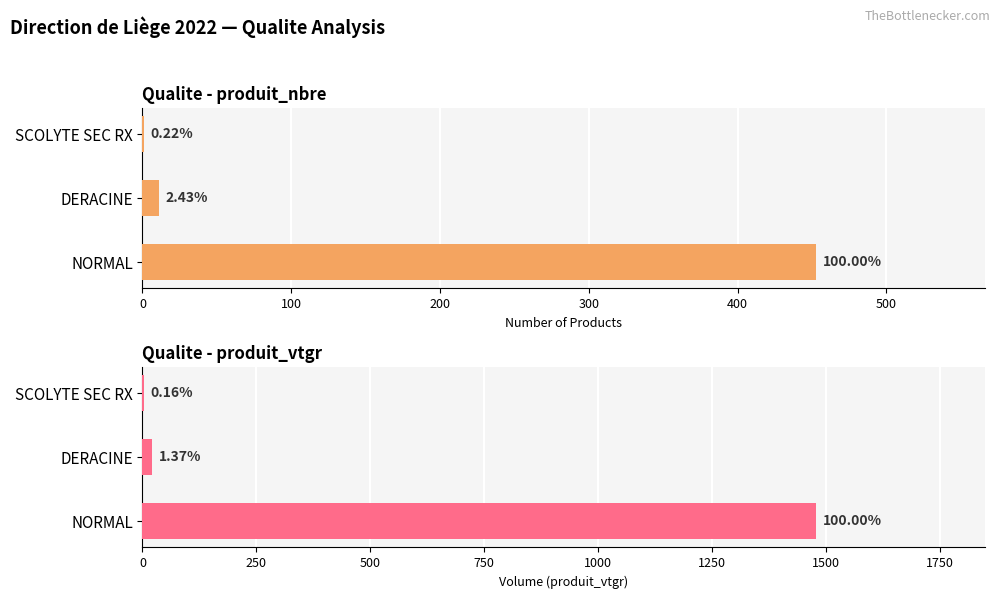

How many series are shown in this chart?

2